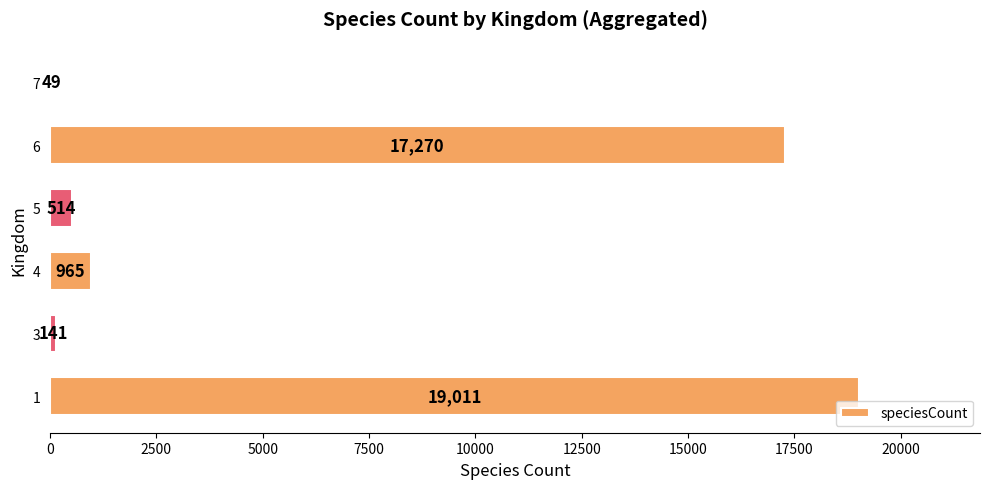

True or false: the data shows 965 at 4.

True